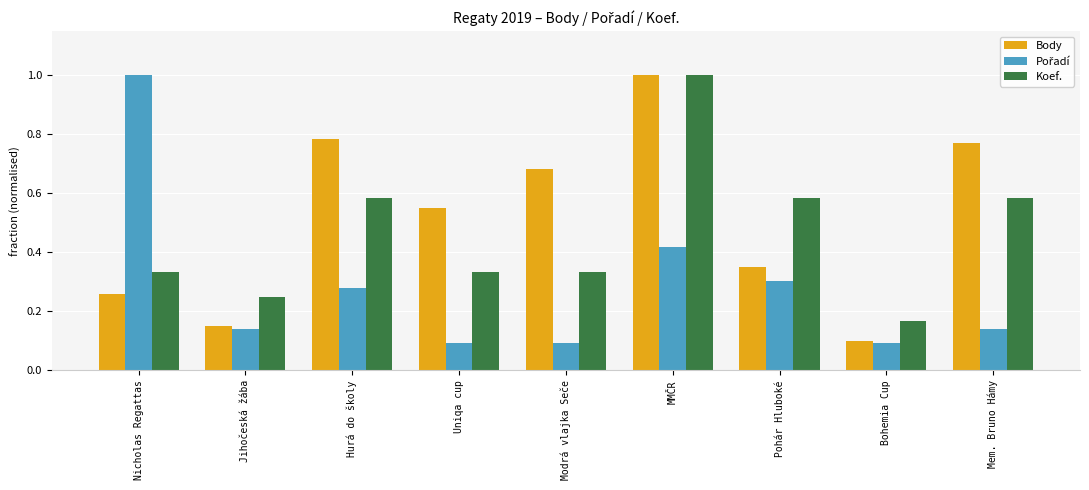

The value of Koef. at Nicholas Regattas is 0.3. True or false?

True